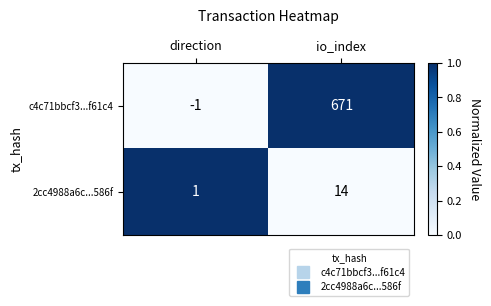

What is the sum of all c4c71bbcf3...f61c4 values?

670